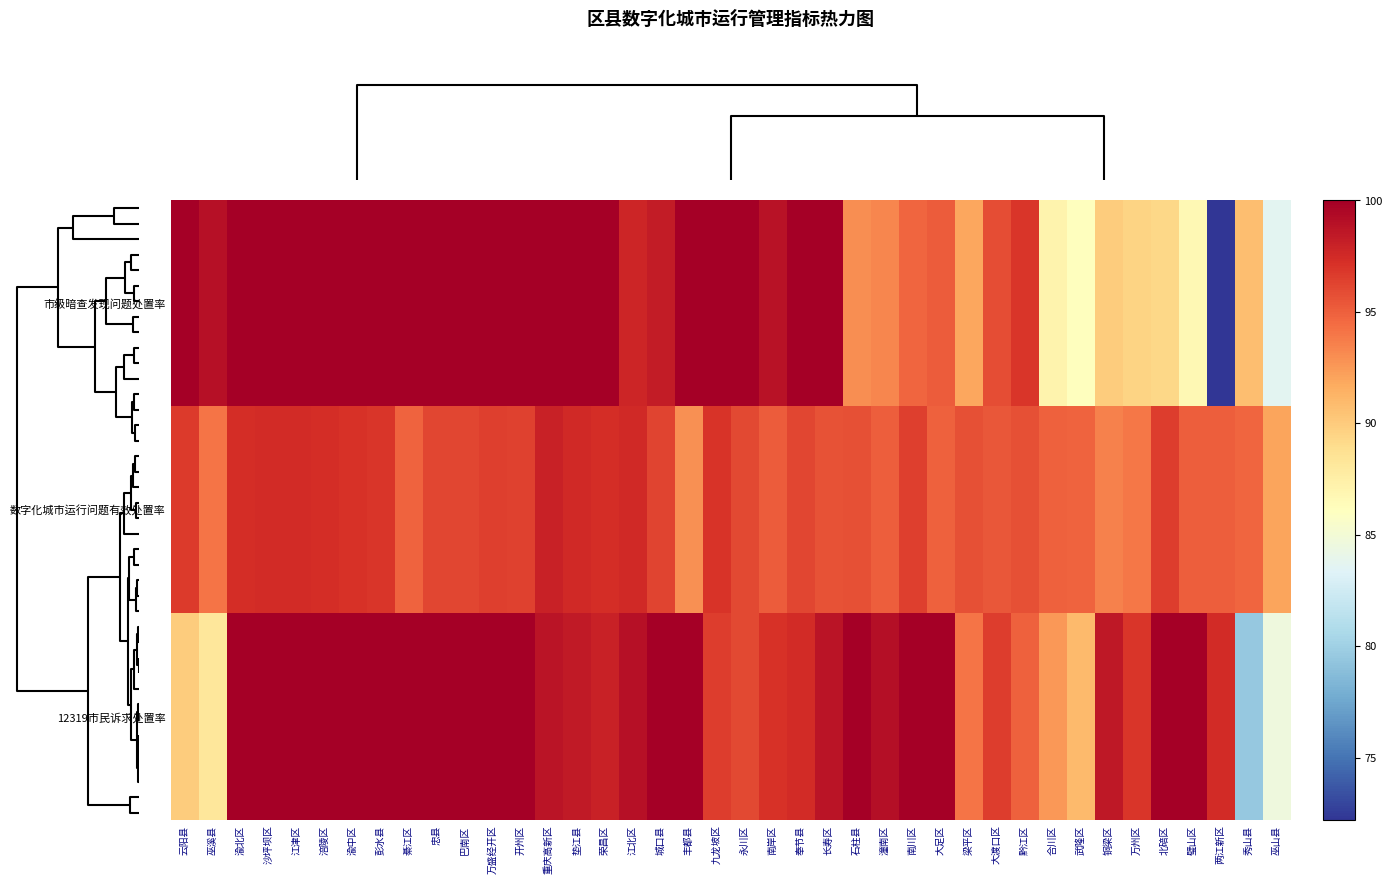

Which series has the largest total across all categories?

12319市民诉求处置率